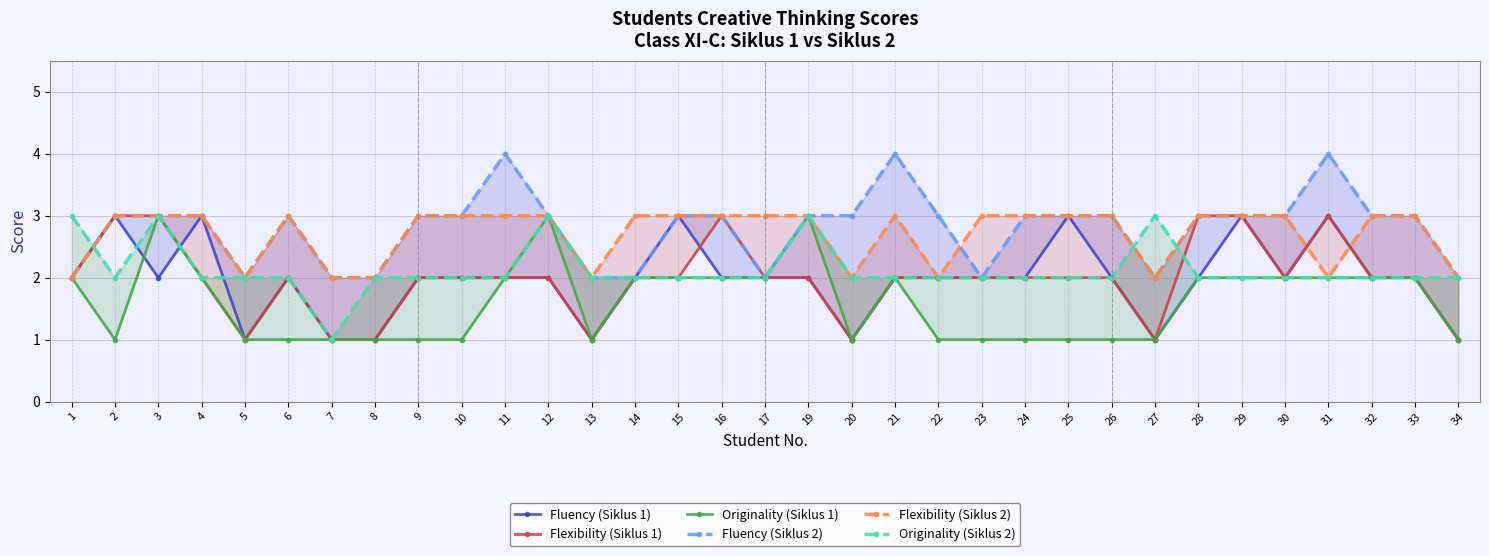

Reading right to left, list all the values displayed in this chart.

Fluency (Siklus 1): 1	2	2	3	2	3	2	1	2	3	2	2	2	2	1	2	2	2	3	2	1	2	2	2	2	1	1	2	1	3	2	3	2
Flexibility (Siklus 1): 1	2	2	3	2	3	3	1	2	2	2	2	2	2	1	2	2	3	2	2	1	2	2	2	2	1	1	2	1	2	3	3	2
Originality (Siklus 1): 1	2	2	2	2	2	2	1	1	1	1	1	1	2	1	3	2	2	2	2	1	3	2	1	1	1	1	1	1	2	3	1	2
Fluency (Siklus 2): 2	3	3	4	3	3	3	2	3	3	3	2	3	4	3	3	2	3	3	2	2	3	4	3	3	2	2	3	2	3	3	3	2
Flexibility (Siklus 2): 2	3	3	2	3	3	3	2	3	3	3	3	2	3	2	3	3	3	3	3	2	3	3	3	3	2	2	3	2	3	3	3	2
Originality (Siklus 2): 2	2	2	2	2	2	2	3	2	2	2	2	2	2	2	3	2	2	2	2	2	3	2	2	2	2	1	2	2	2	3	2	3